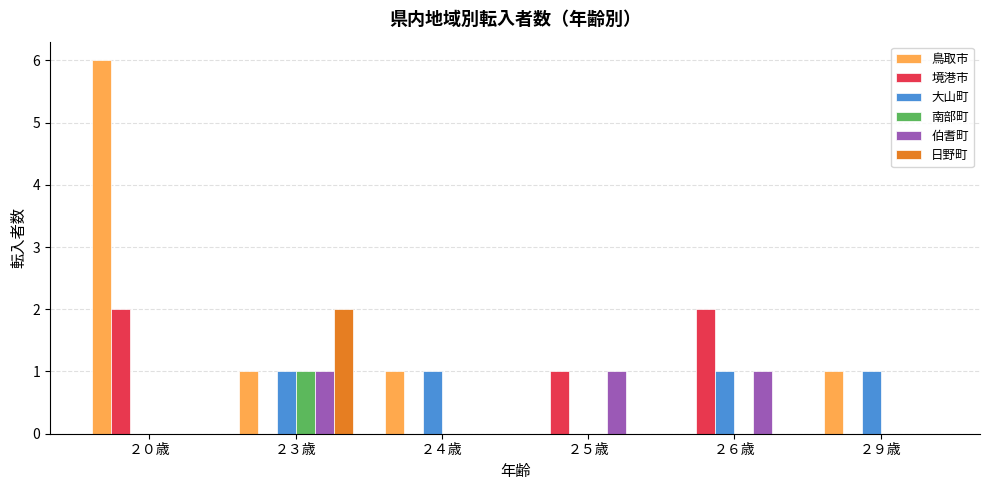

Which series has the widest spread of values?

鳥取市